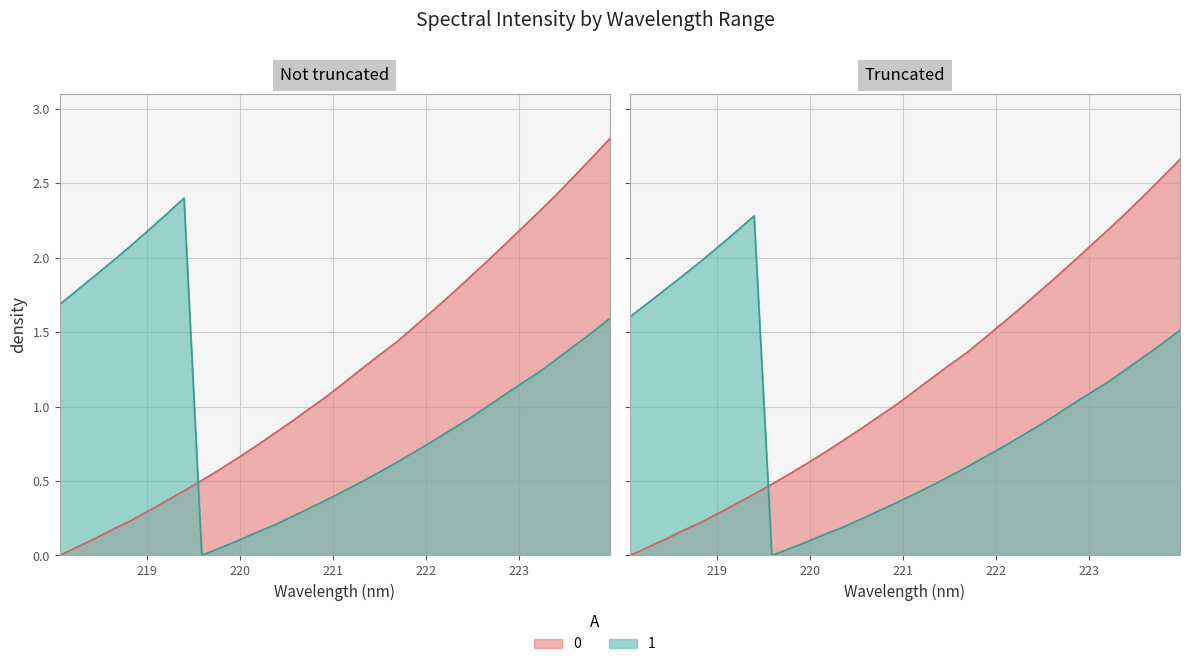

What is the change in value from 219.3979 to 219.9712?

+0.2